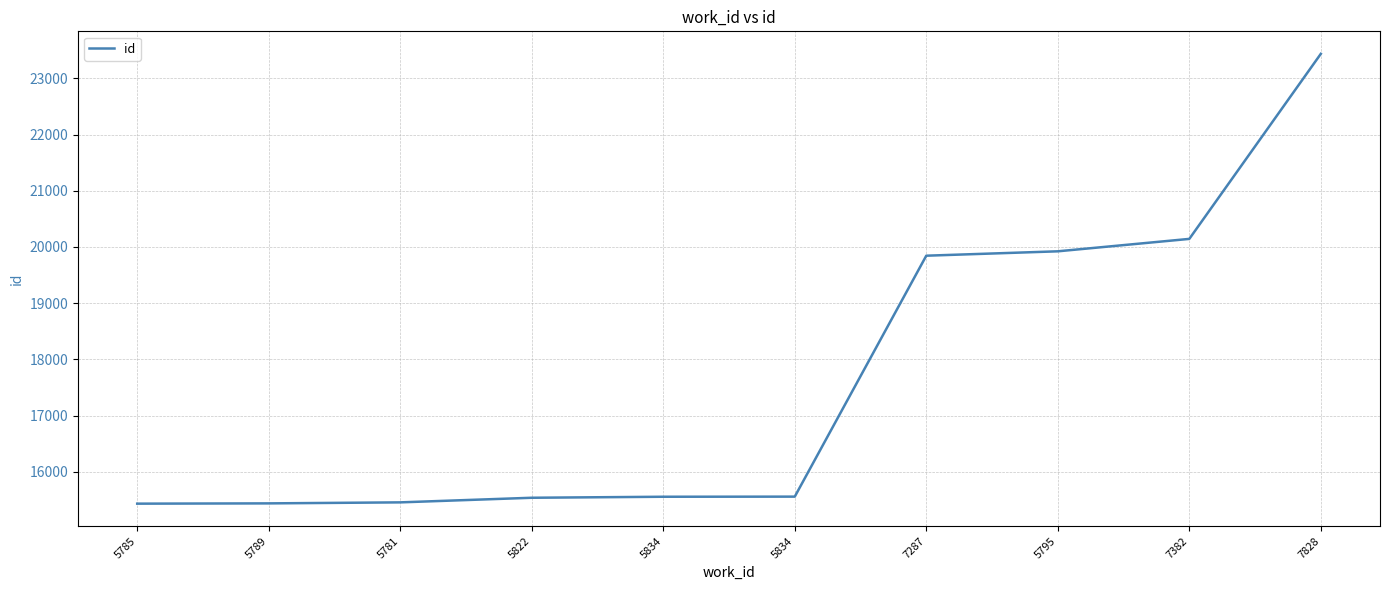

Count the number of categories in the chart.

10